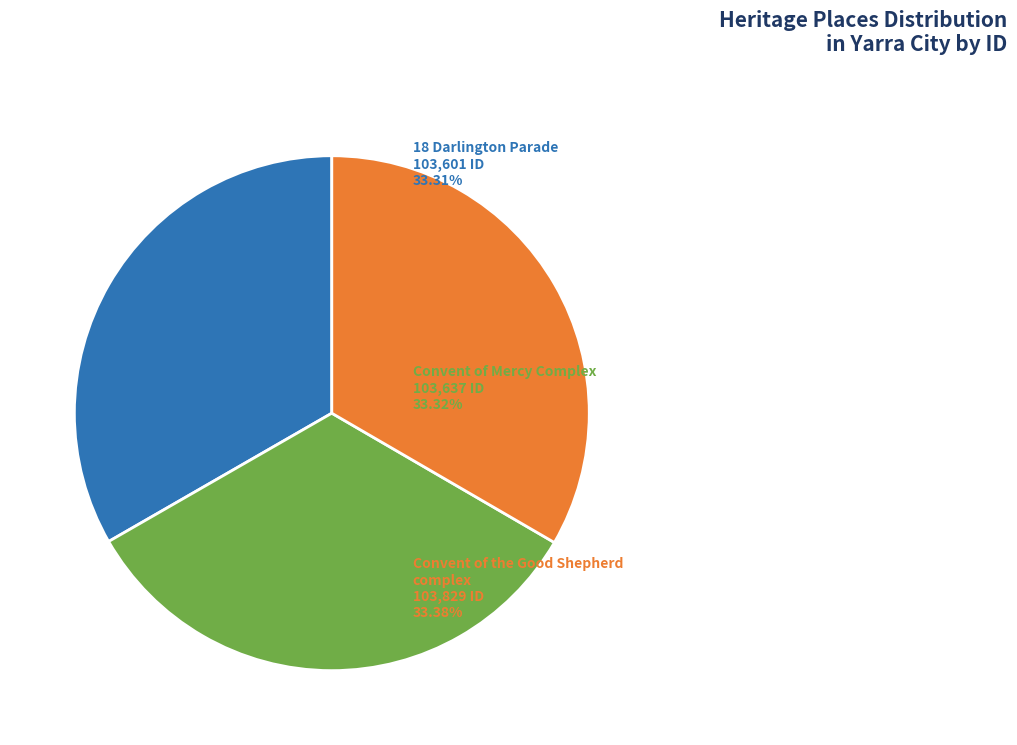

Is there a majority slice in this chart?

No